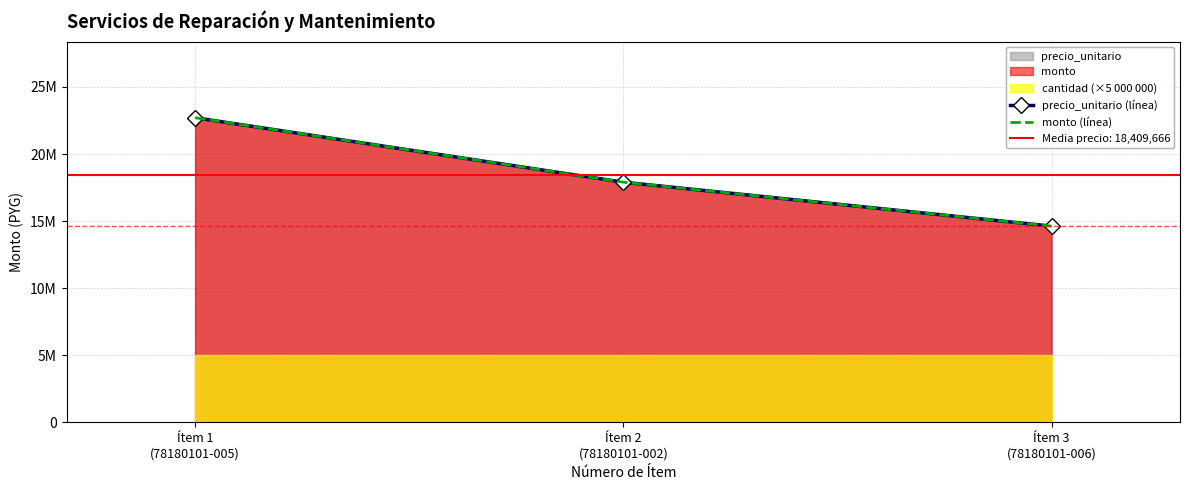

What is the sum of all monto (línea) values?

55229000